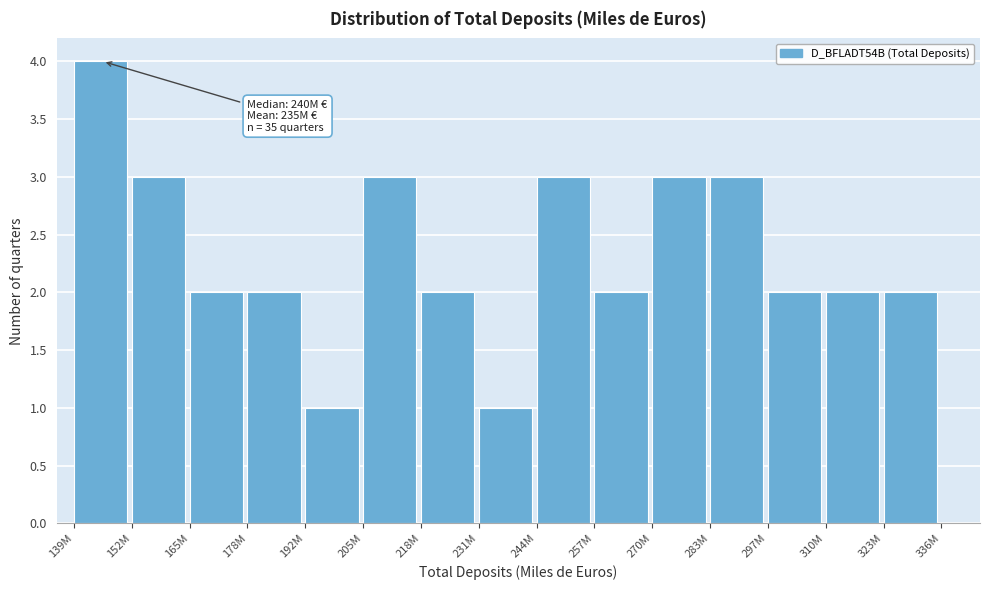

Reading left to right, list all the values displayed in this chart.

4	3	2	2	1	3	2	1	3	2	3	3	2	2	2